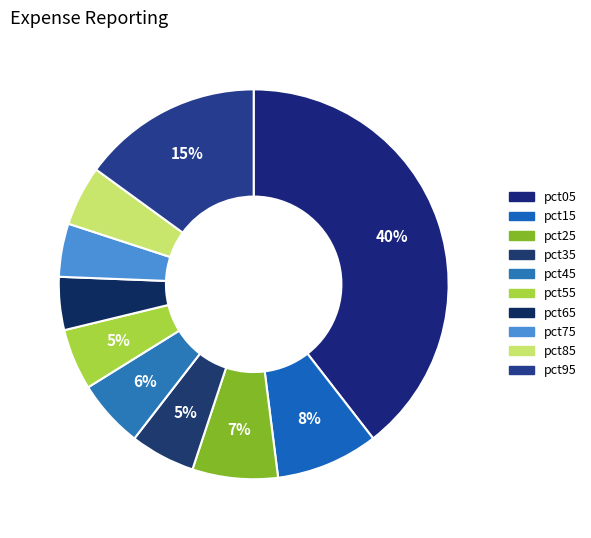

To the nearest percent, what is the average slice percentage?

10%